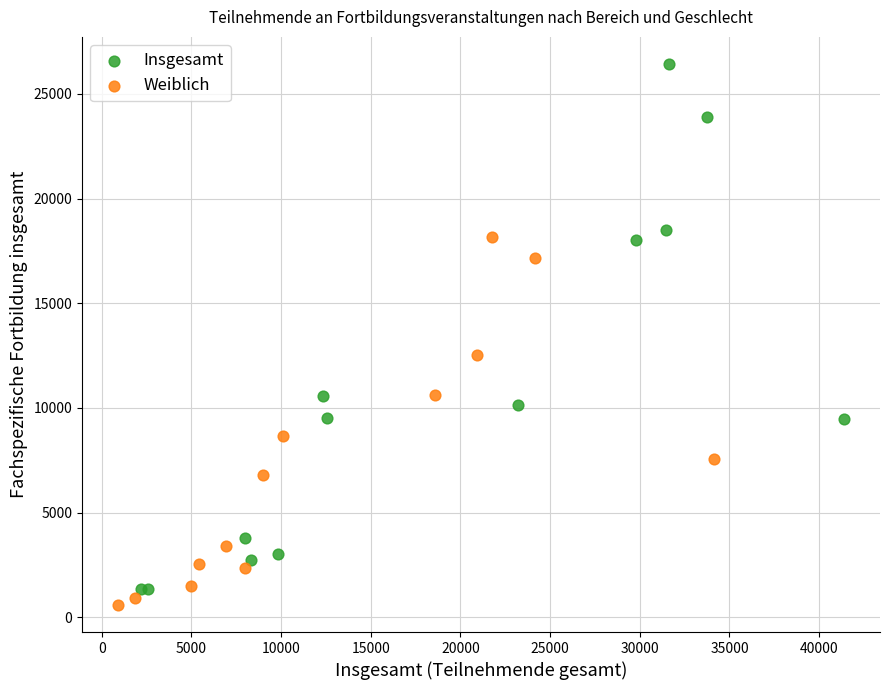

Which series contains the highest Y value?

Insgesamt